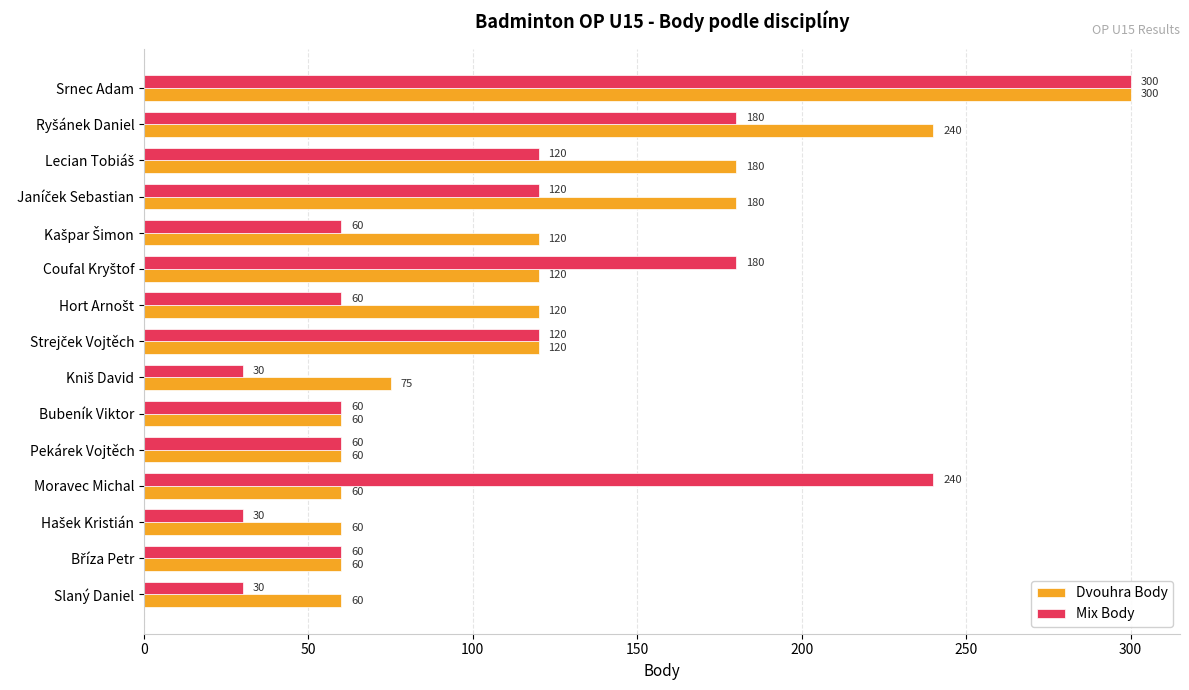

The value of Dvouhra Body at Slaný Daniel is 98. True or false?

False